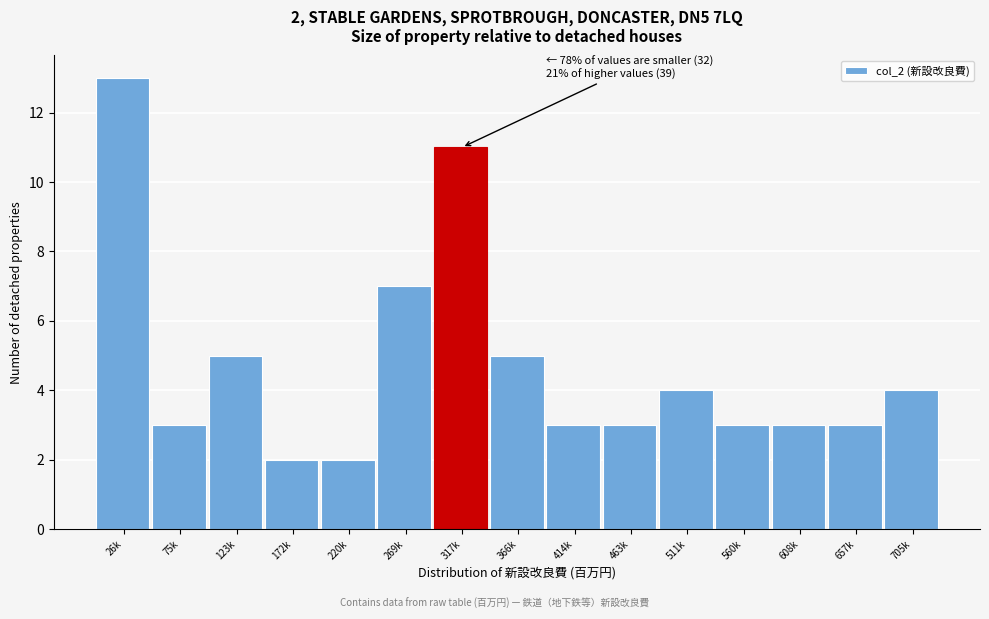

Reading left to right, list all the values displayed in this chart.

13	3	5	2	2	7	11	5	3	3	4	3	3	3	4